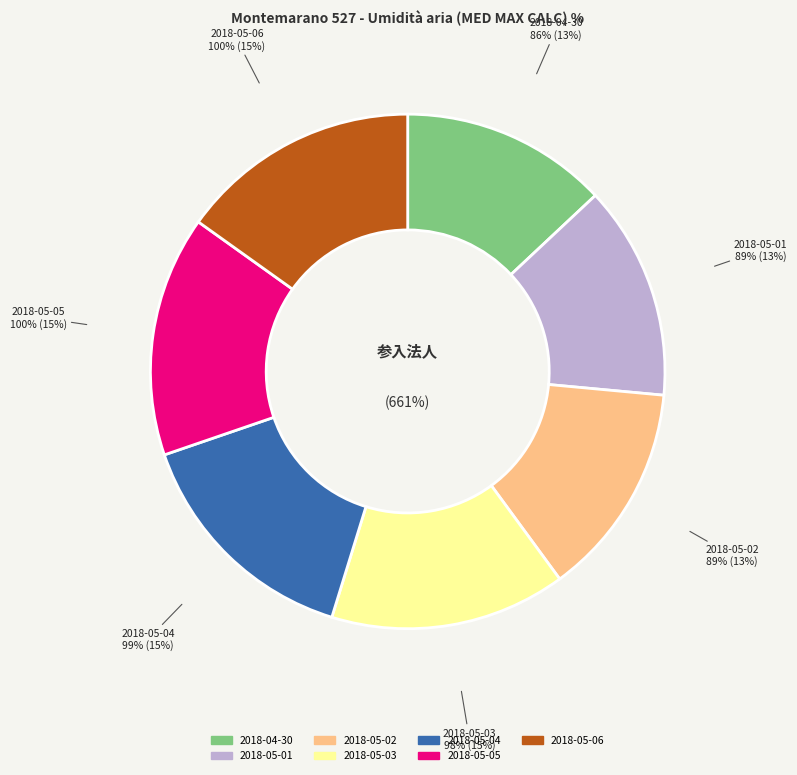

Is there any slice that represents more than half of the pie?

No